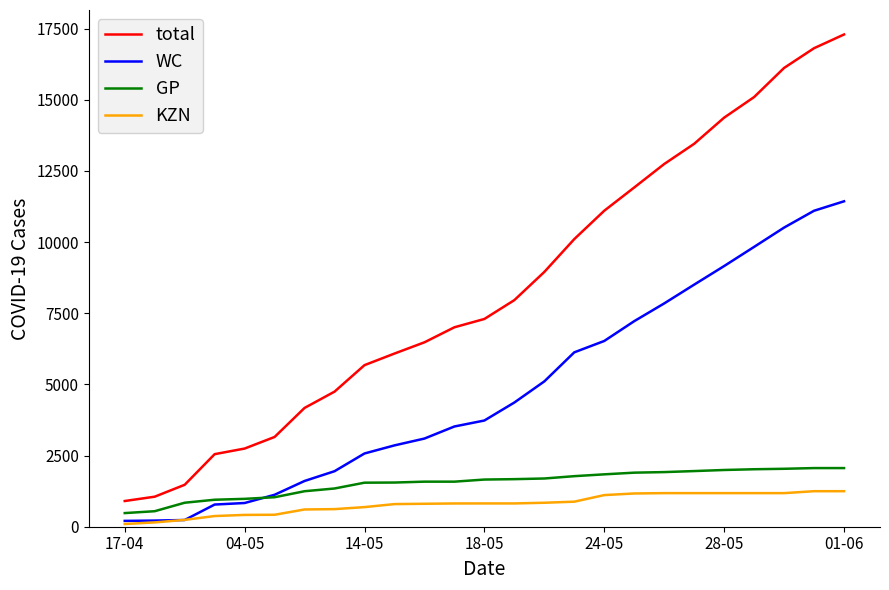

Which series has the widest spread of values?

total